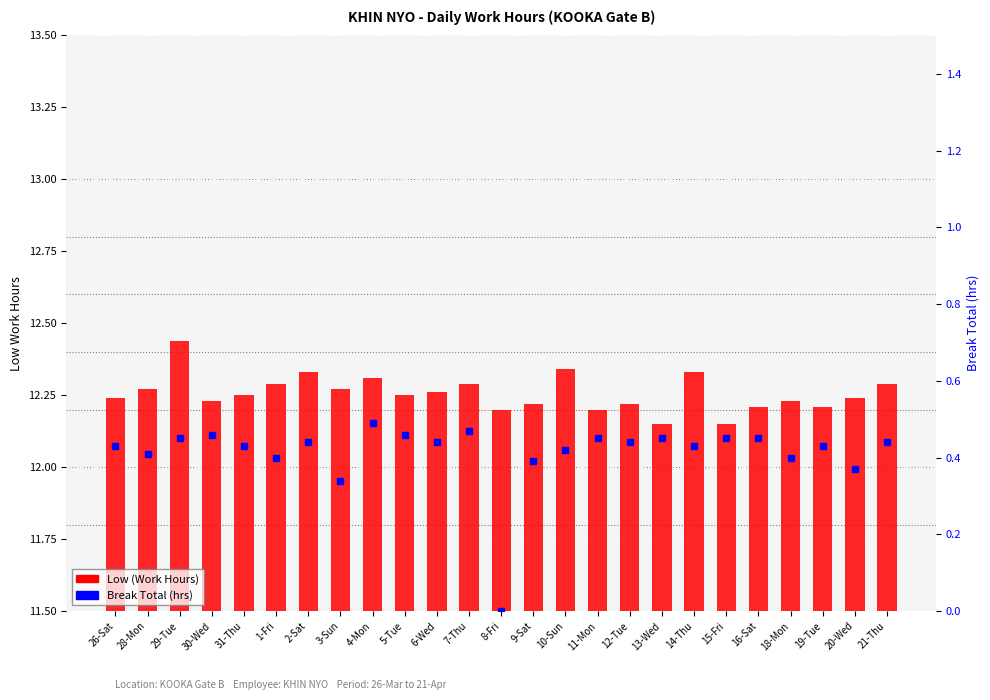

Reading right to left, what are all the values shown in this chart?

Low (Work Hours): 12.3	12.2	12.2	12.2	12.2	12.2	12.3	12.2	12.2	12.2	12.3	12.2	12.2	12.3	12.3	12.2	12.3	12.3	12.3	12.3	12.2	12.2	12.4	12.3	12.2
Break Total (hrs): 0.4	0.4	0.4	0.4	0.5	0.5	0.4	0.5	0.4	0.5	0.4	0.4	0.0	0.5	0.4	0.5	0.5	0.3	0.4	0.4	0.4	0.5	0.5	0.4	0.4